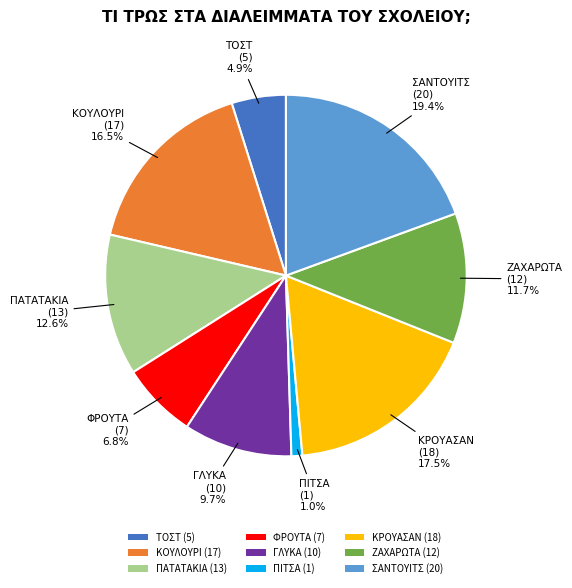

Which slice is the largest?

ΣΑΝΤΟΥΙΤΣ